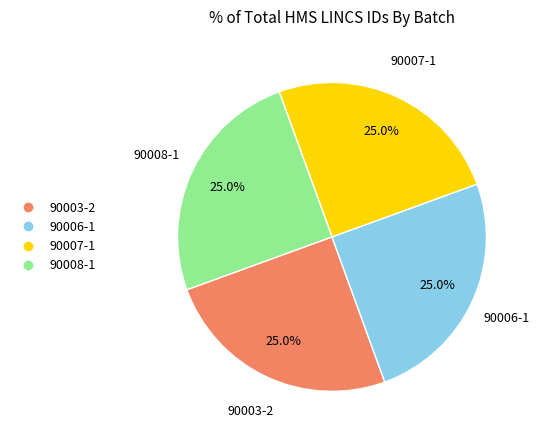

Does any single category account for the majority?

No